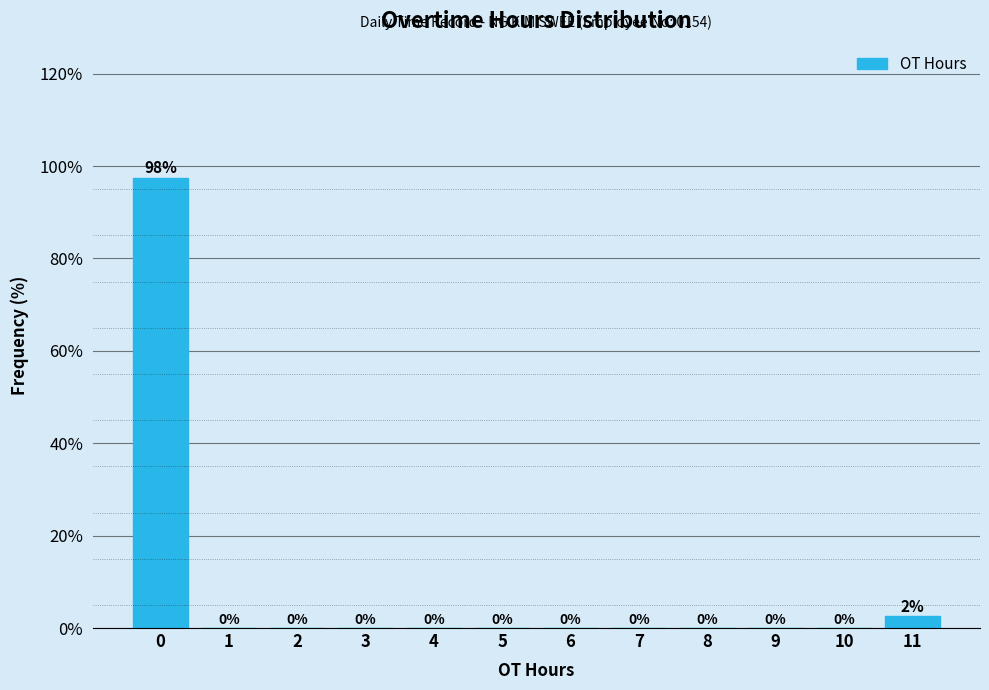

At which label is the value closest to 48?

11